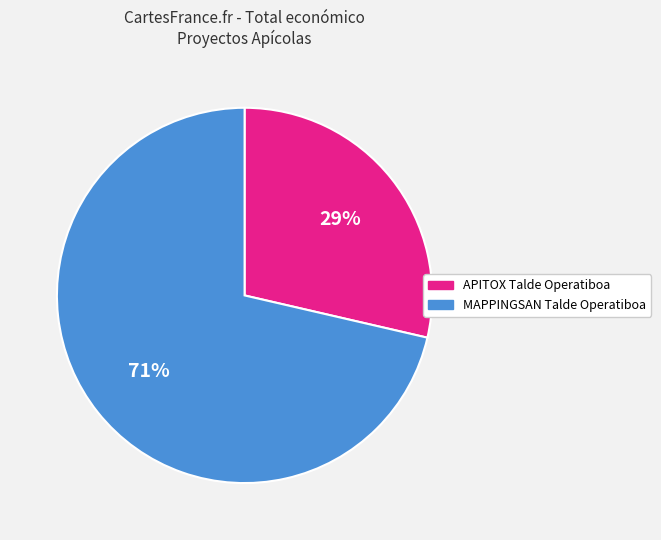

Which category has the biggest portion of the pie?

MAPPINGSAN Talde Operatiboa